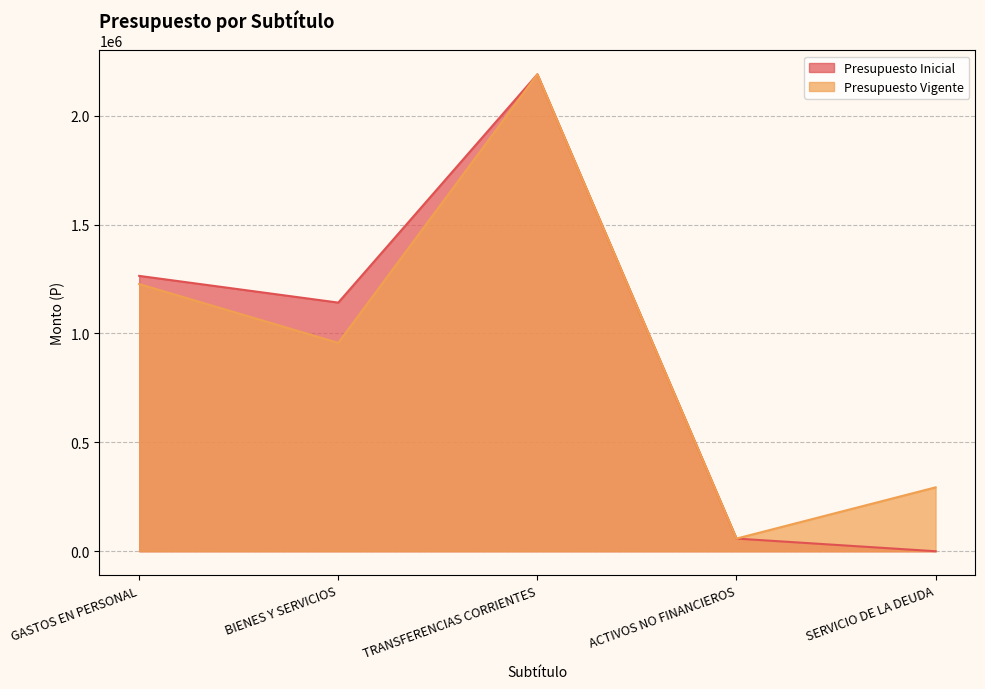

In Presupuesto Inicial, how many points are higher than both neighbors (excluding endpoints)?

1